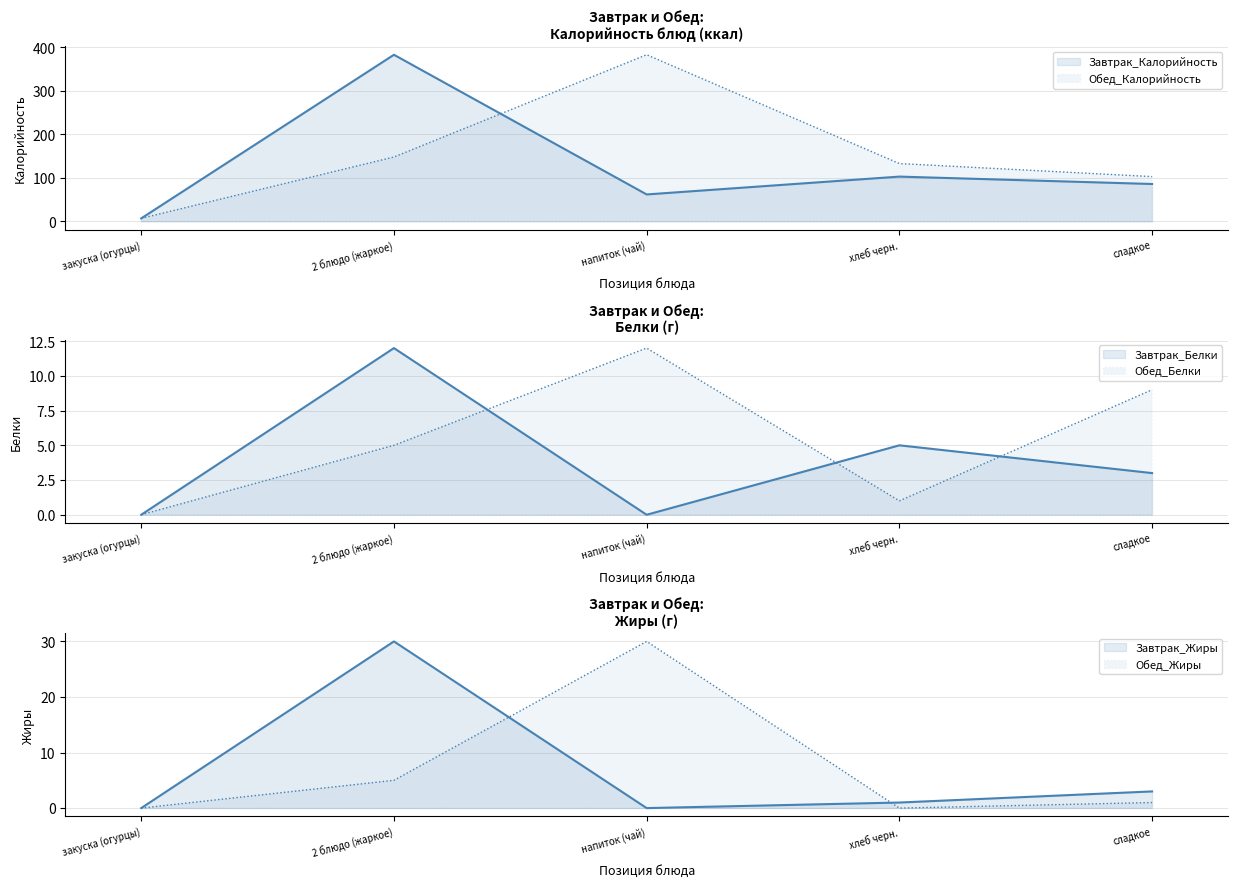

What value does the Обед_Калорийность series have at хлеб черн., to the nearest 50?

150